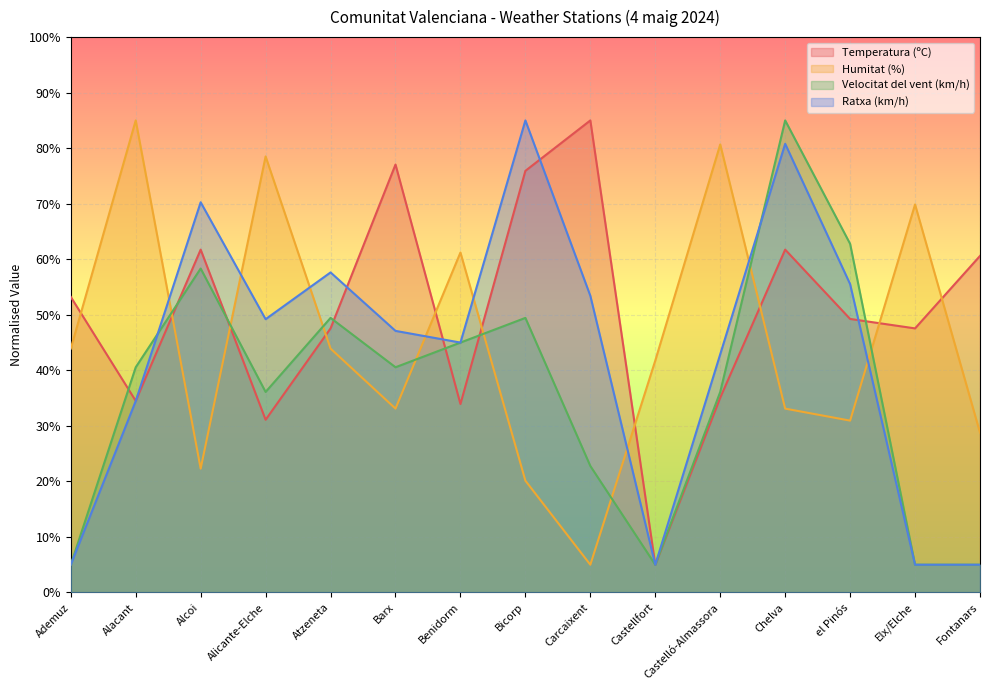

Reading right to left, list all the values displayed in this chart.

Temperatura (ºC): 60.6	47.6	49.3	61.7	35.1	5.0	85.0	75.9	33.9	77.1	47.6	31.1	61.7	34.5	53.2
Humitat (%): 28.8	69.9	30.9	33.1	80.7	41.8	5.0	20.1	61.2	33.1	43.9	78.5	22.3	85.0	43.9
Velocitat del vent (km/h): 5.0	5.0	62.8	85.0	36.1	5.0	22.8	49.4	45.0	40.6	49.4	36.1	58.3	40.6	5.0
Ratxa (km/h): 5.0	5.0	55.5	80.8	42.9	5.0	53.4	85.0	45.0	47.1	57.6	49.2	70.3	34.5	5.0